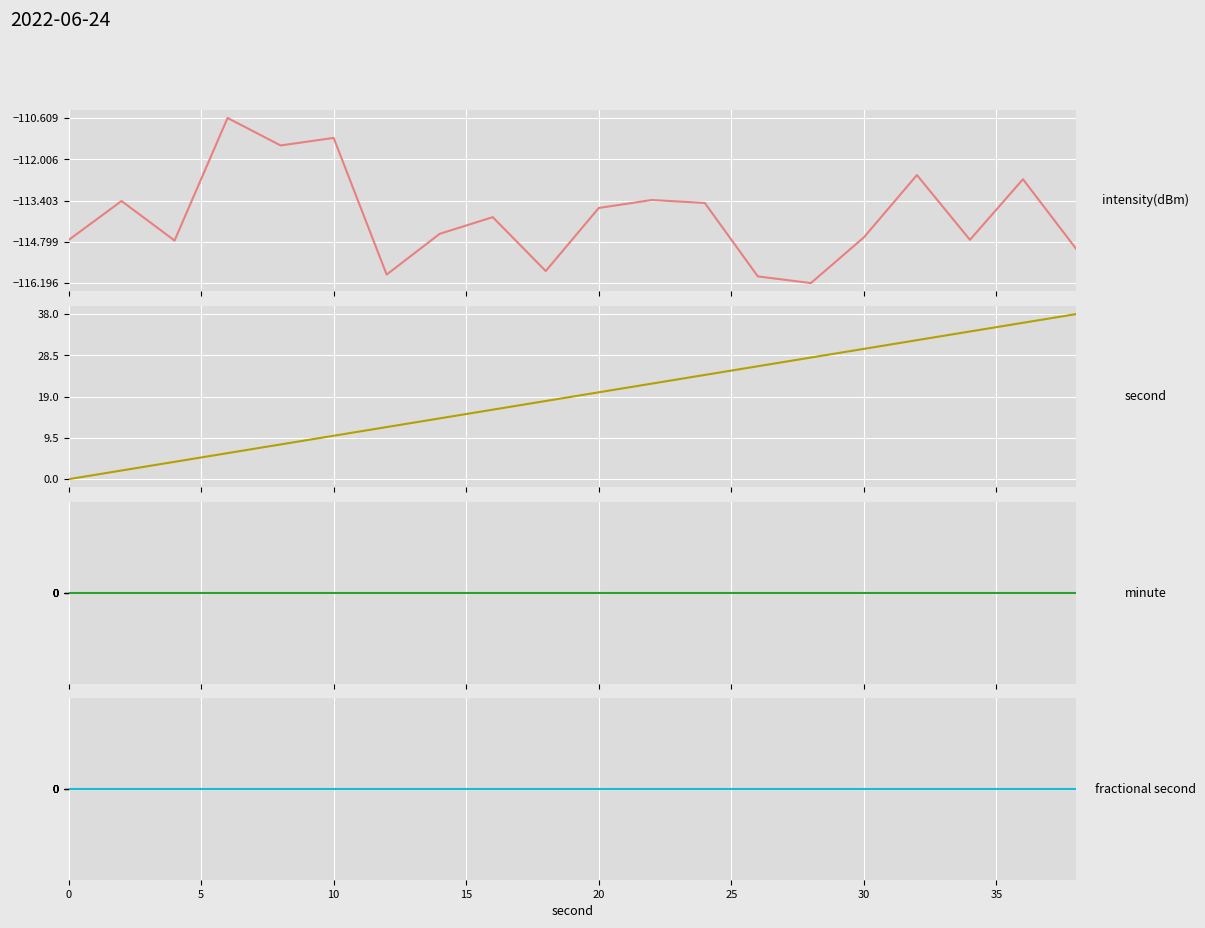

What is the value of the intensity(dBm) point at the 8th from the left?

-114.5